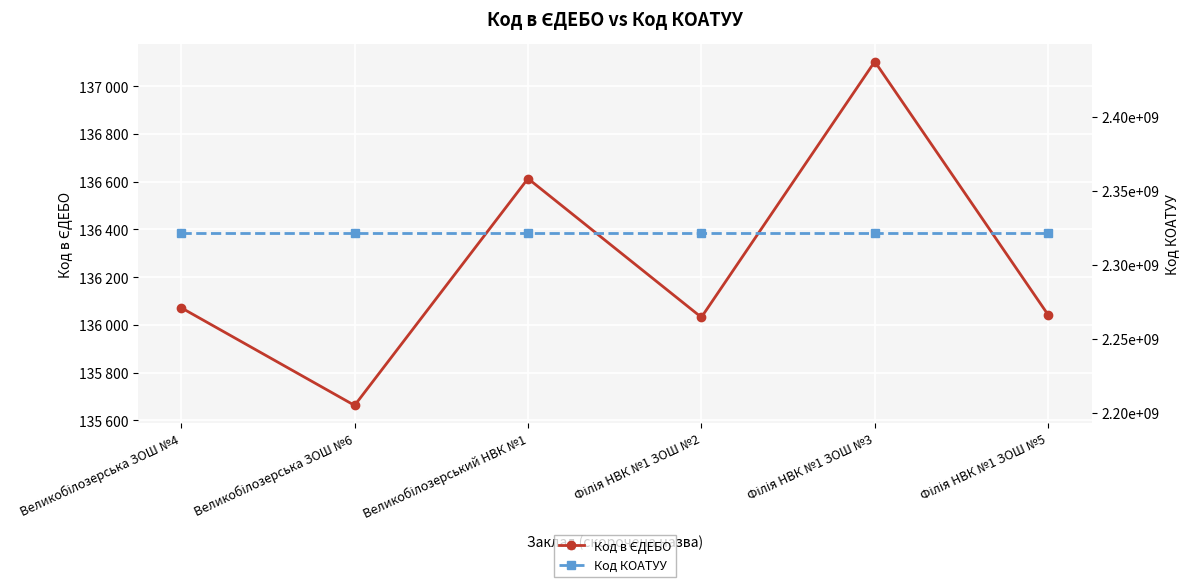

What is the difference between the highest and lowest values at Великобілозерський НВК №1?

2321043488